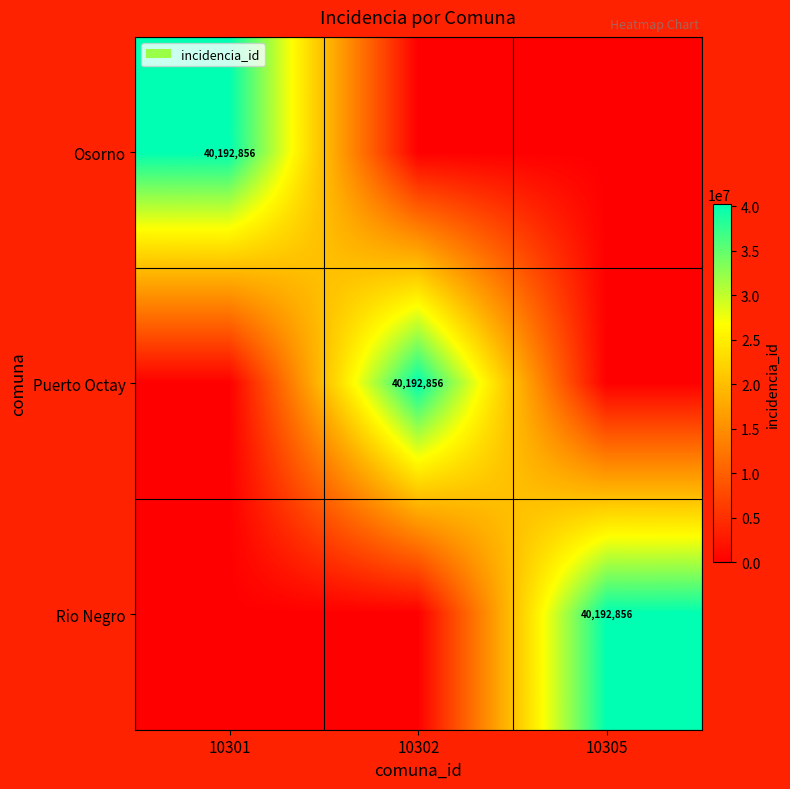

Which has a higher value, 10301 or 10305?

10301